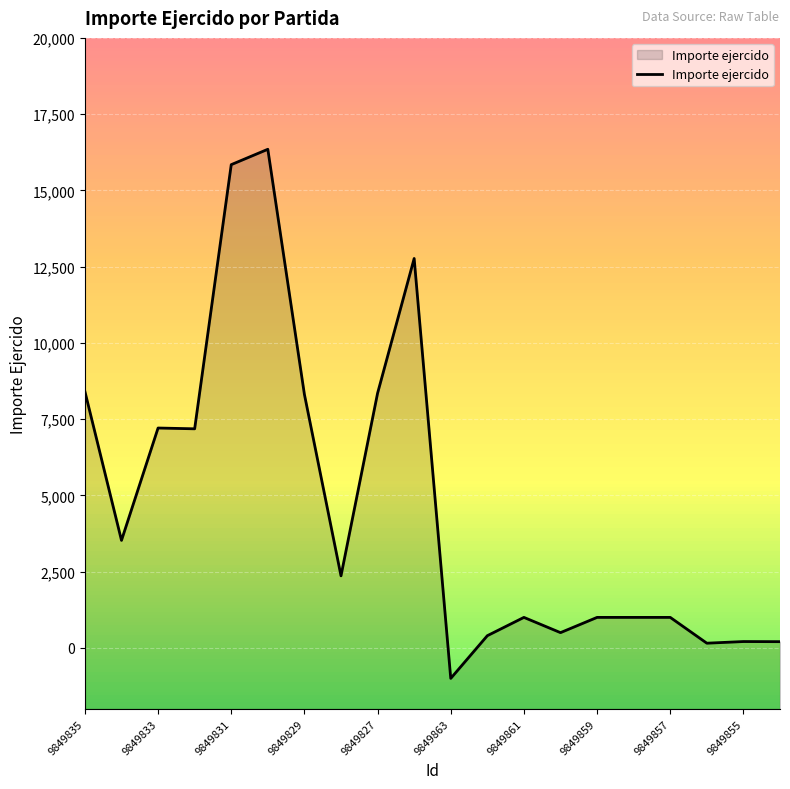

What is the greatest value displayed?

16348.0